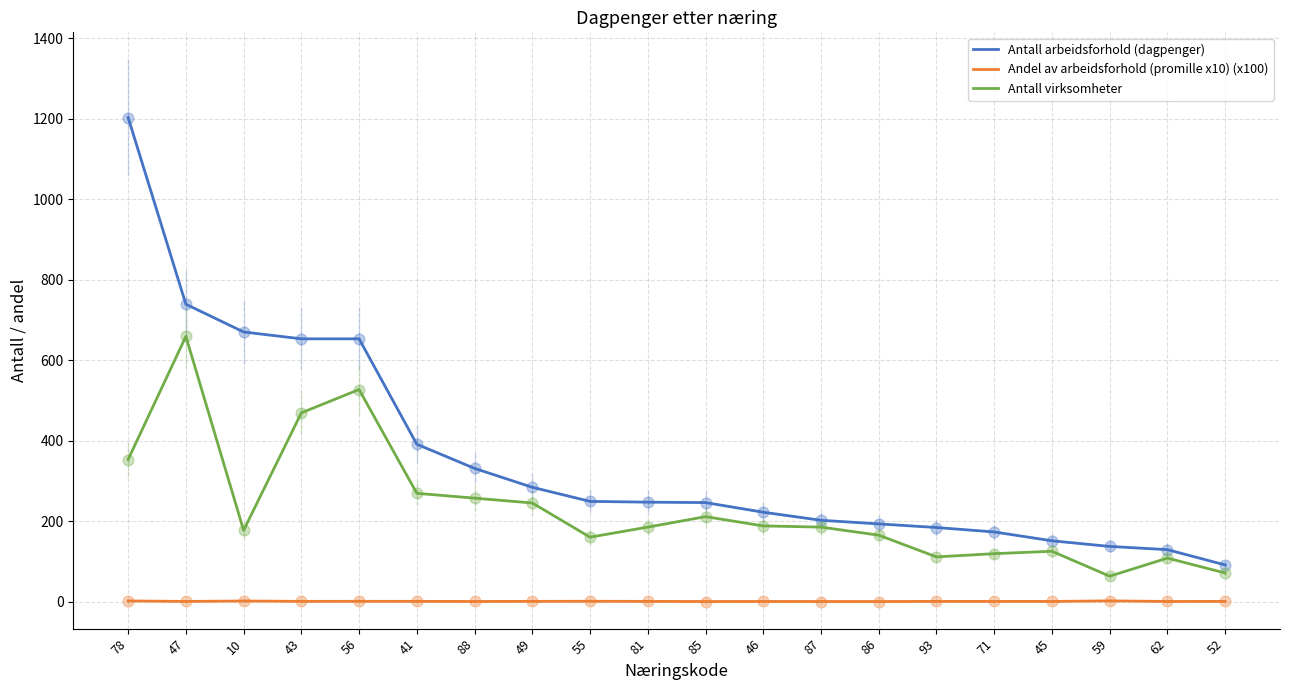

Which series has the largest total across all categories?

Antall arbeidsforhold (dagpenger)